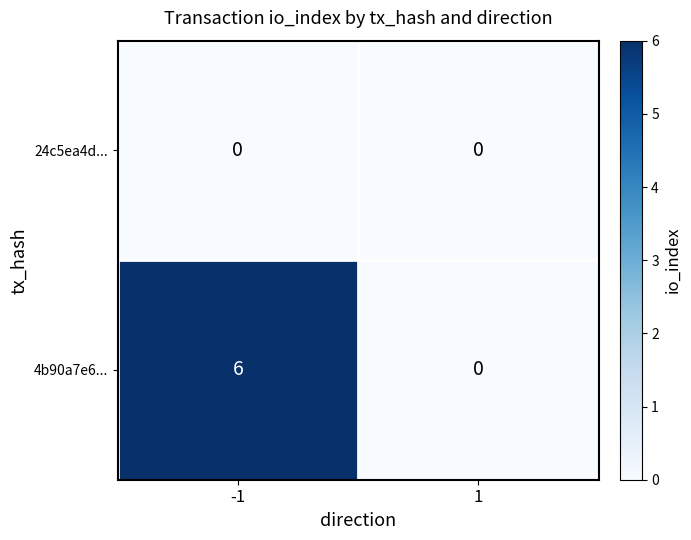

Reading left to right, extract all data points from this chart.

24c5ea4d...: 0	0
4b90a7e6...: 6	0